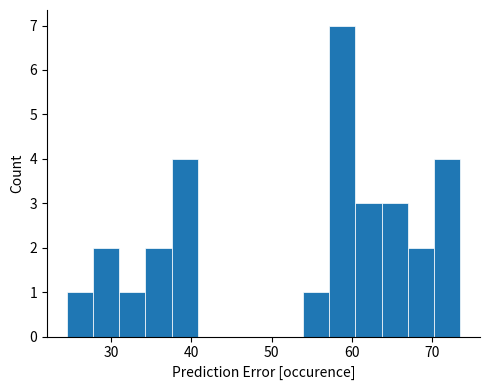

Read against the x-axis, roughly where is the centre of the tallest bar?

59